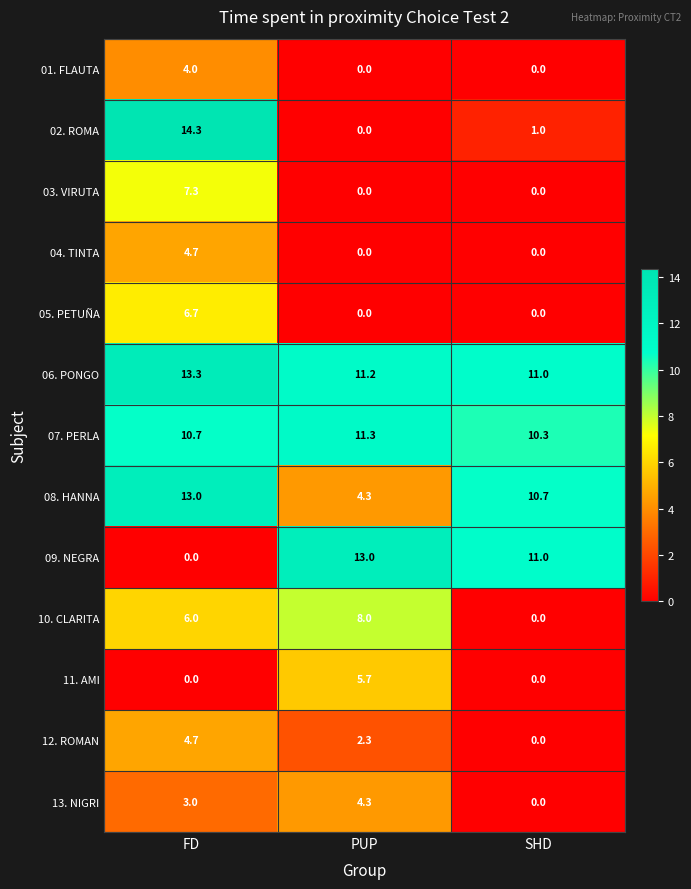

Rank the categories by 07. PERLA value from highest to lowest.

PUP, FD, SHD